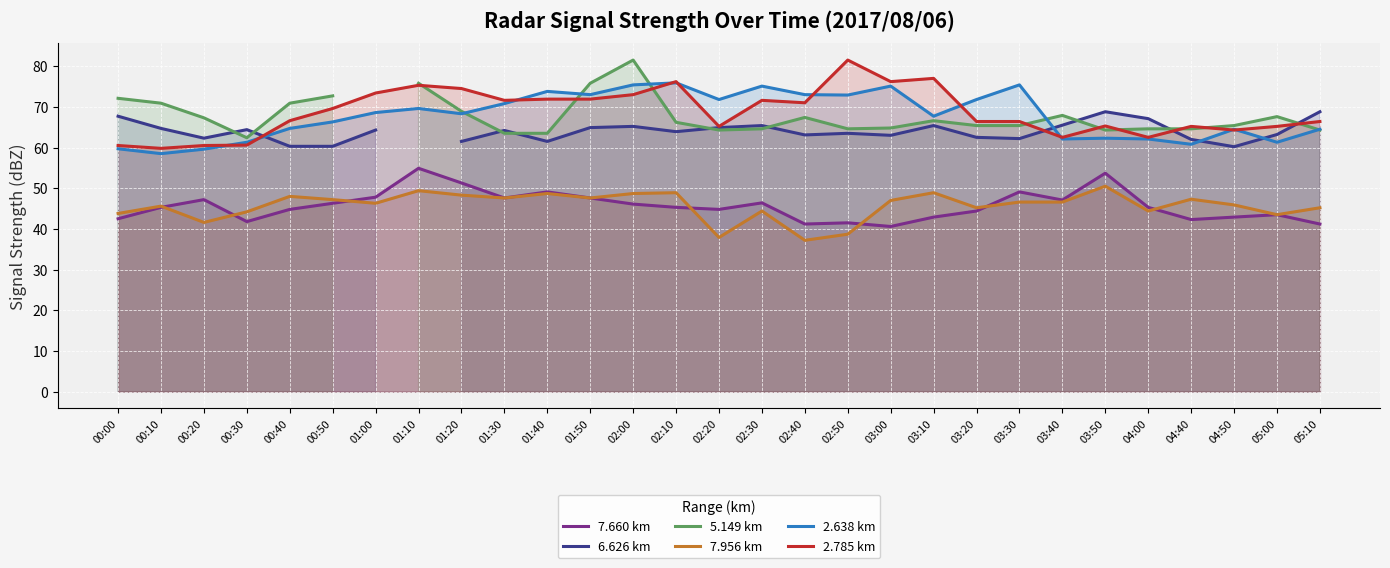

What is the smallest value displayed?

37.2